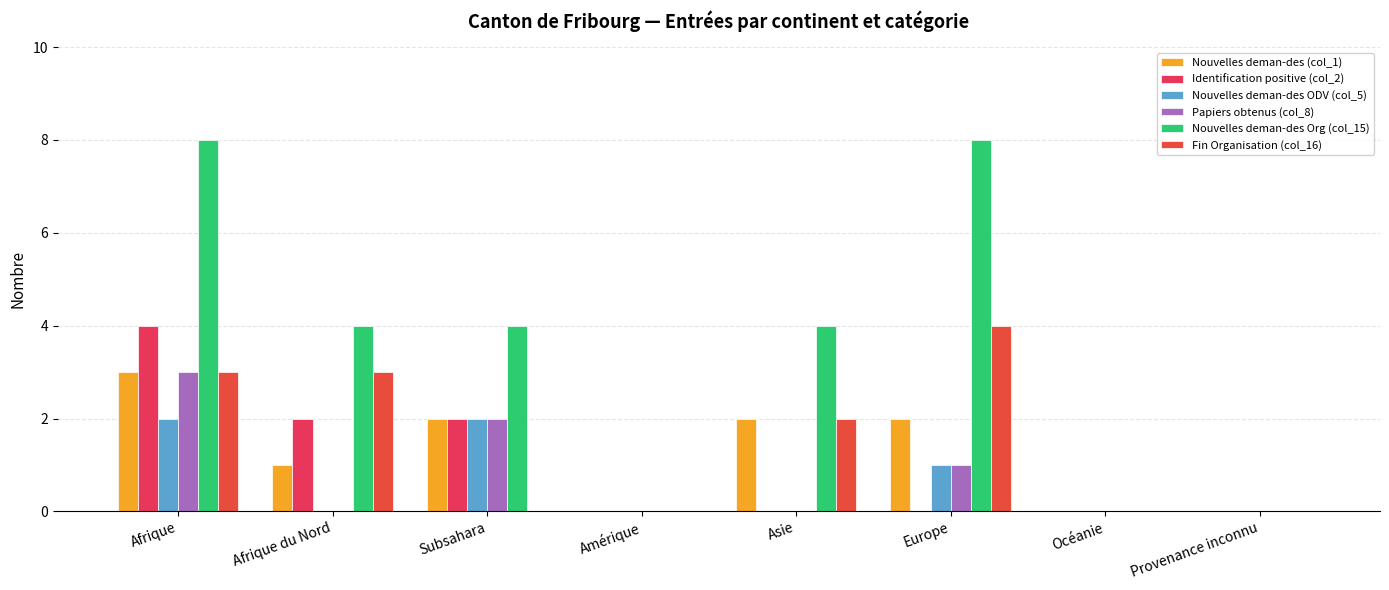

Reading left to right, transcribe all the data shown in this chart.

Nouvelles deman-des (col_1): 3	1	2	0	2	2	0	0
Identification positive (col_2): 4	2	2	0	0	0	0	0
Nouvelles deman-des ODV (col_5): 2	0	2	0	0	1	0	0
Papiers obtenus (col_8): 3	0	2	0	0	1	0	0
Nouvelles deman-des Org (col_15): 8	4	4	0	4	8	0	0
Fin Organisation (col_16): 3	3	0	0	2	4	0	0